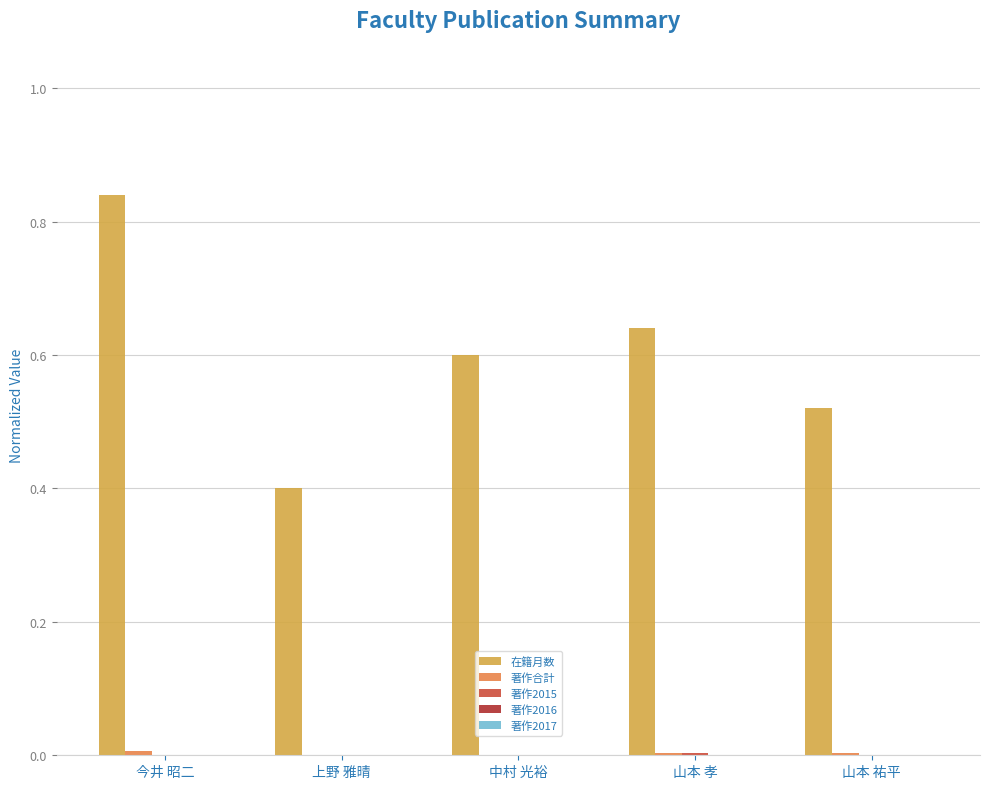

Which category has the highest value in the 在籍月数 series?

今井 昭二